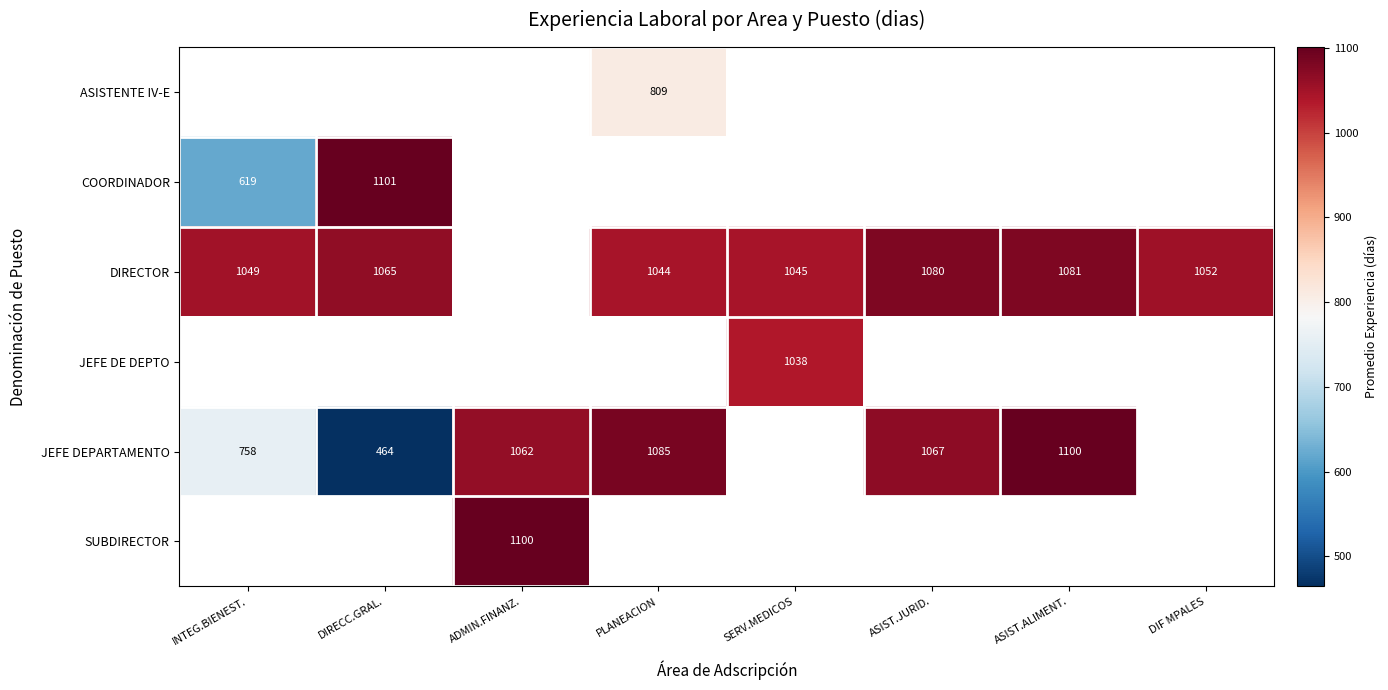

The JEFE DEPARTAMENTO series shows 1067 at ASIST.JURID.. True or false?

True